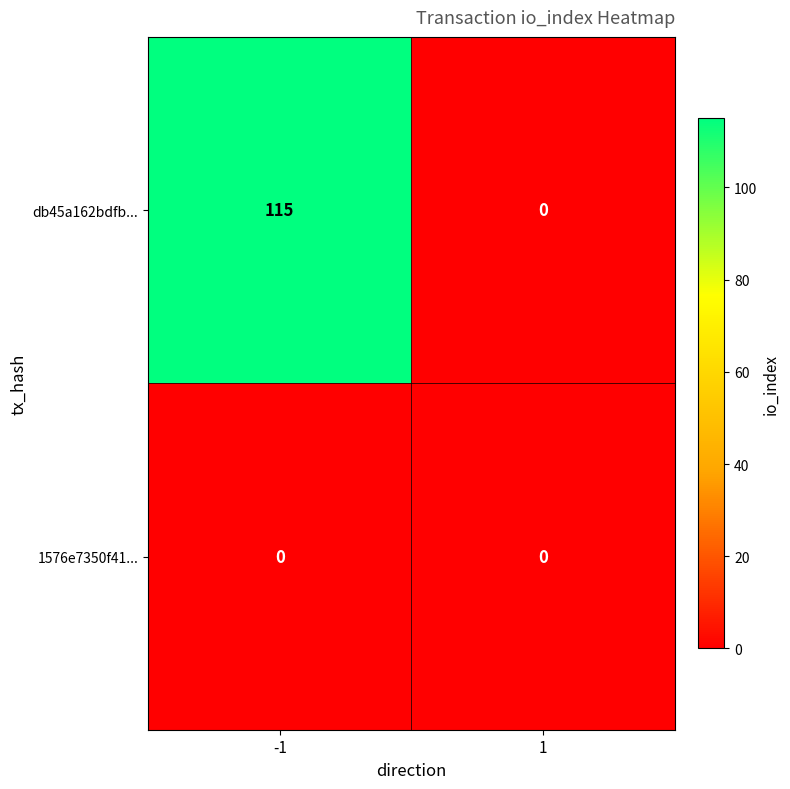

How many data points does each series have?

2